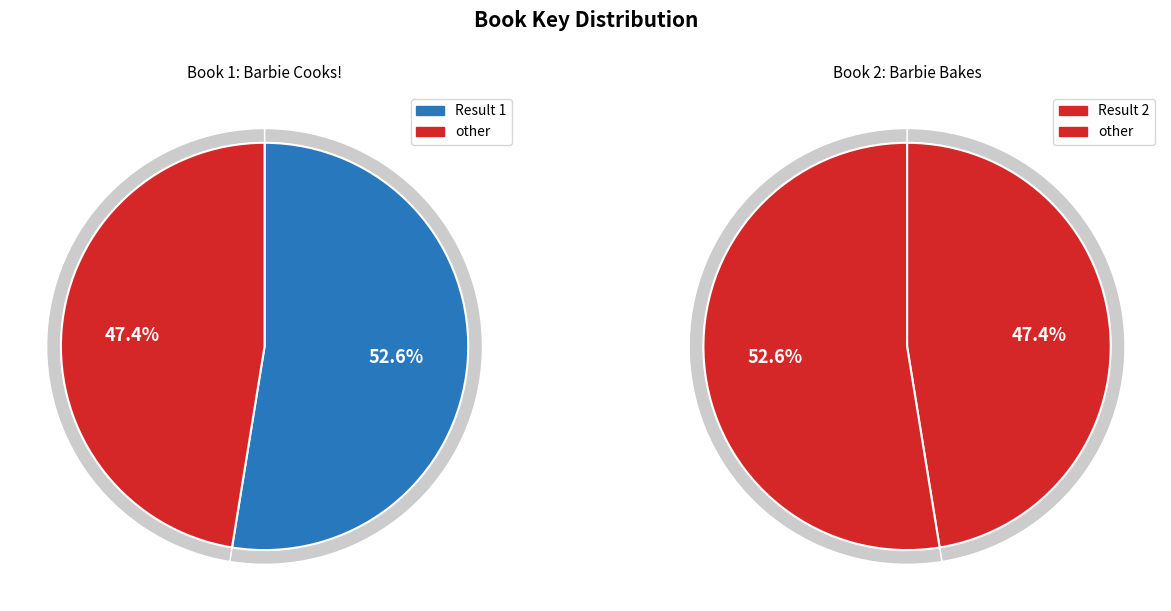

What percentage is NOT represented by 2?

52.6%